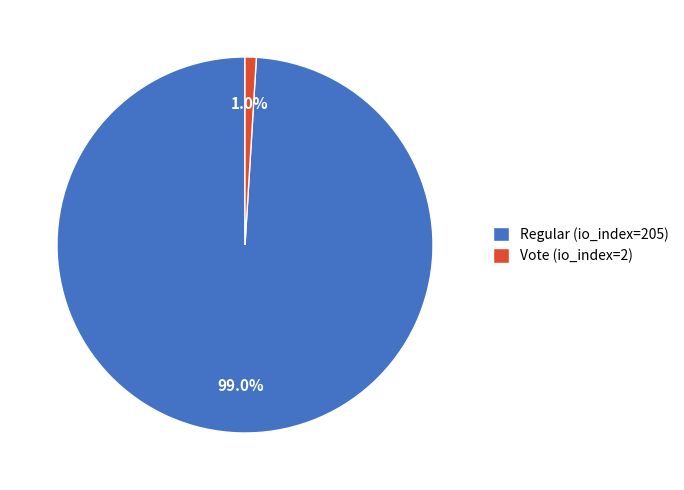

To the nearest percent, what is the difference between the largest and smallest slice percentages?

98%